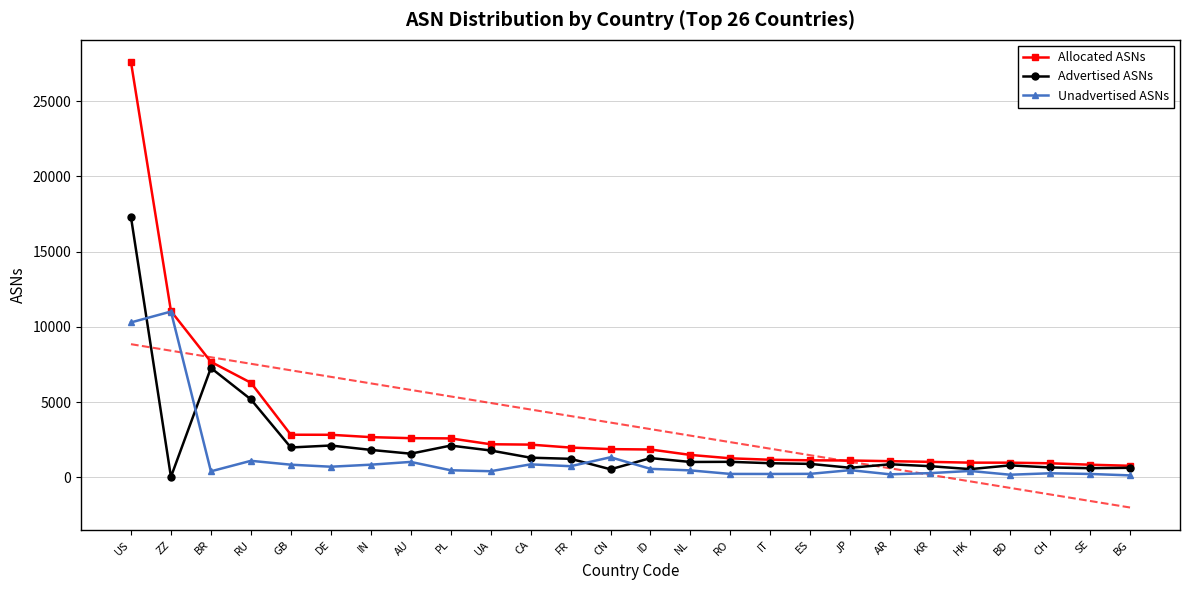

At which label does Unadvertised ASNs first exceed 477?

US